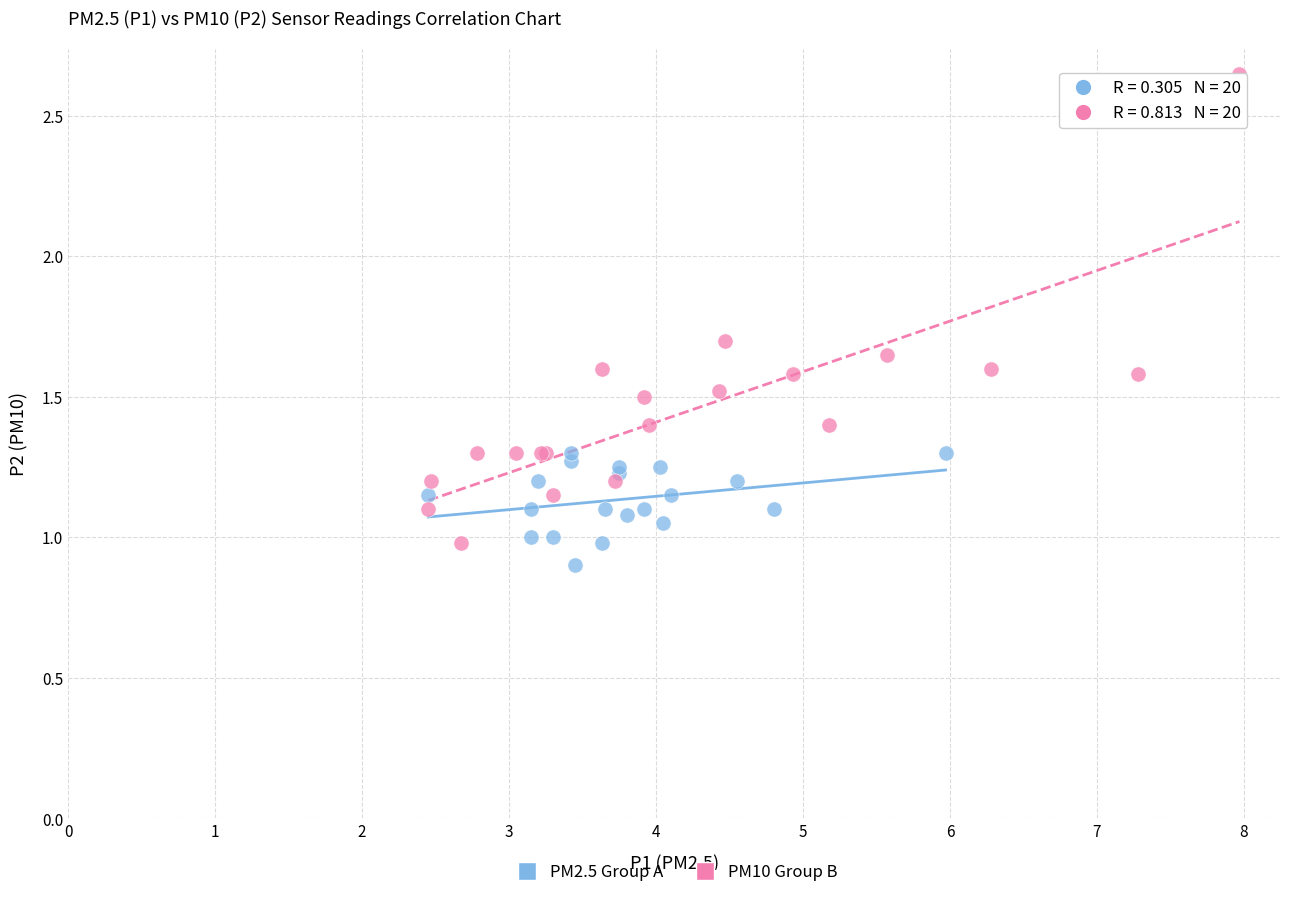

Which series has the largest Y range (max minus min)?

PM10 Group B